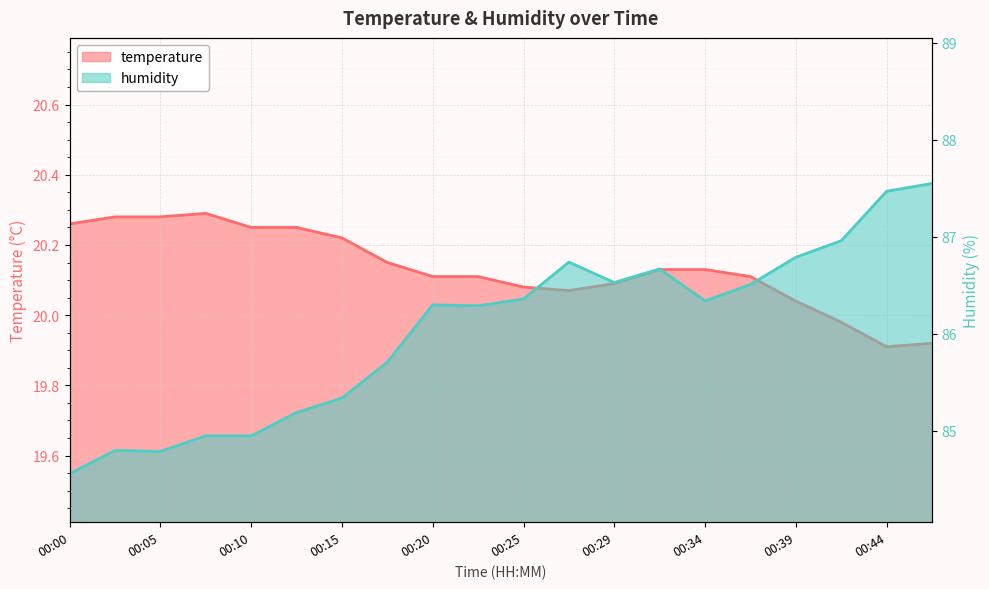

At how many categories does at least one series exceed 20?

20